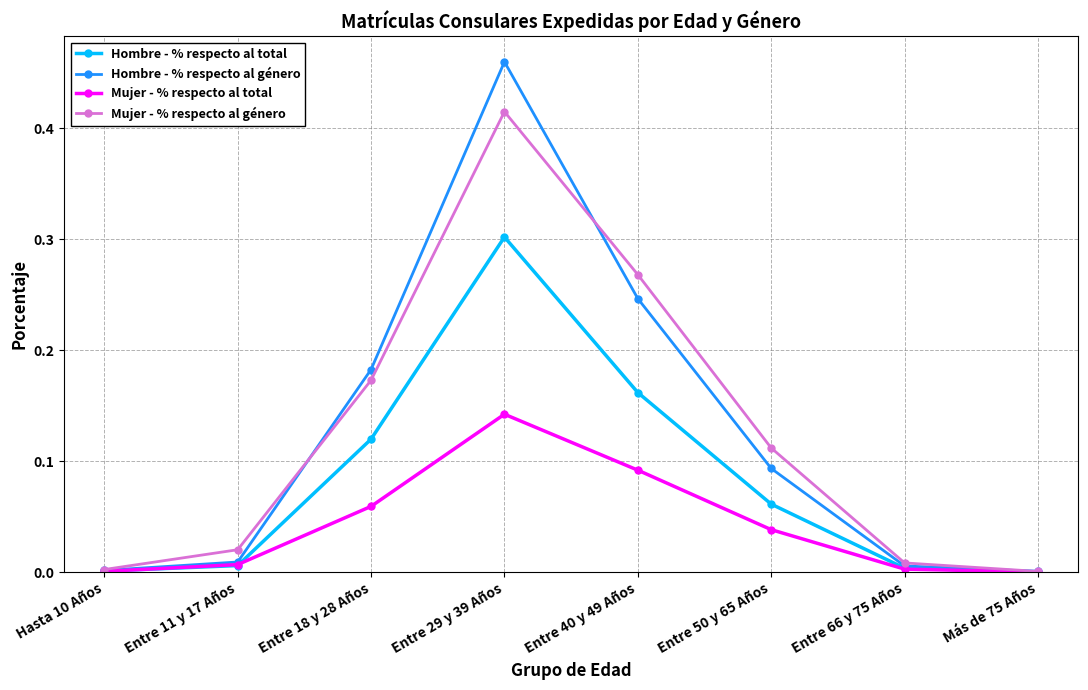

At which category does the chart reach its peak across all series?

Entre 29 y 39 Años